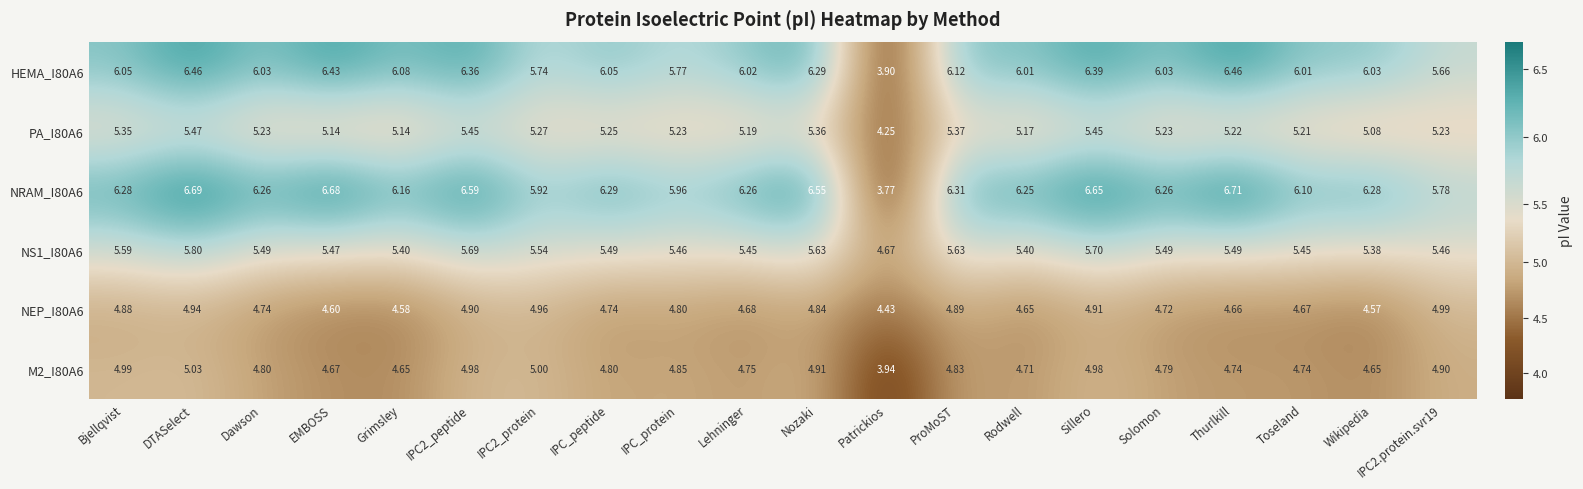

Which label corresponds to the largest value in the chart?

Thurlkill